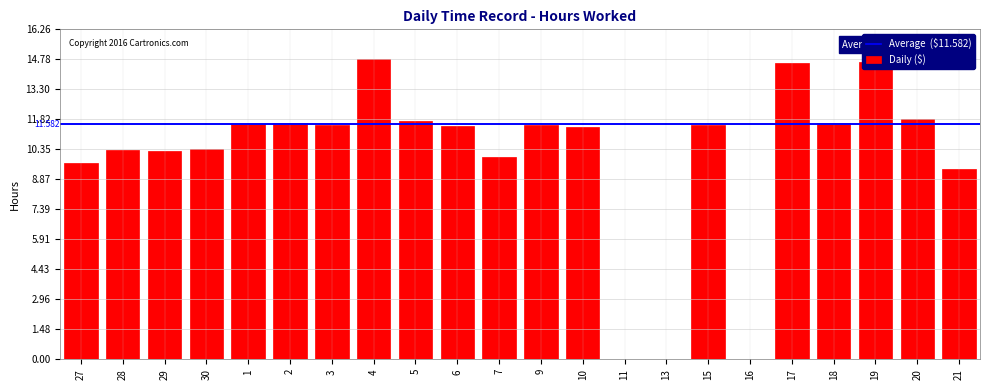

Count the number of categories in the chart.

22